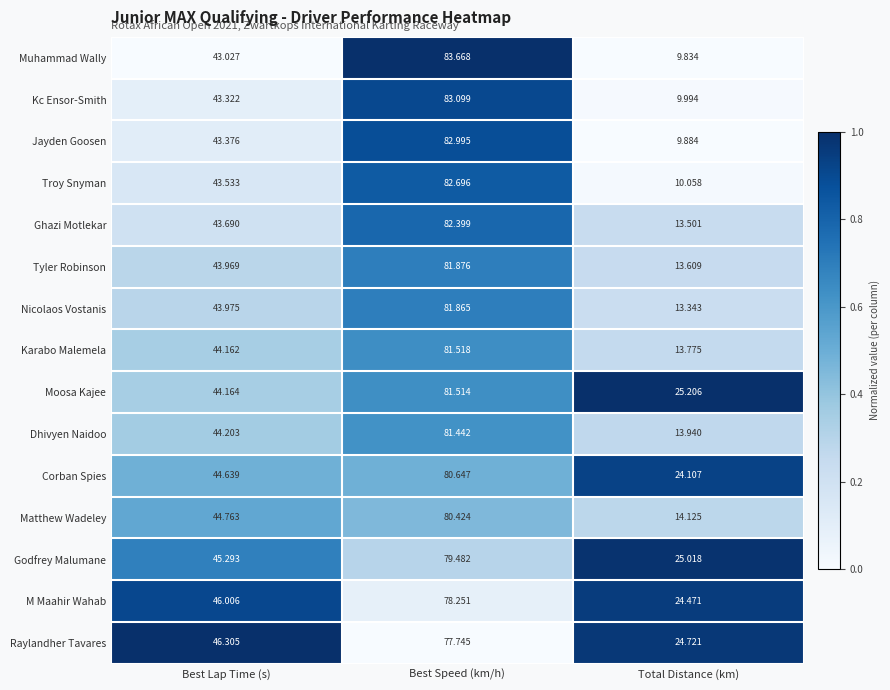

At which category is the sum across all series the highest?

Best Speed (km/h)